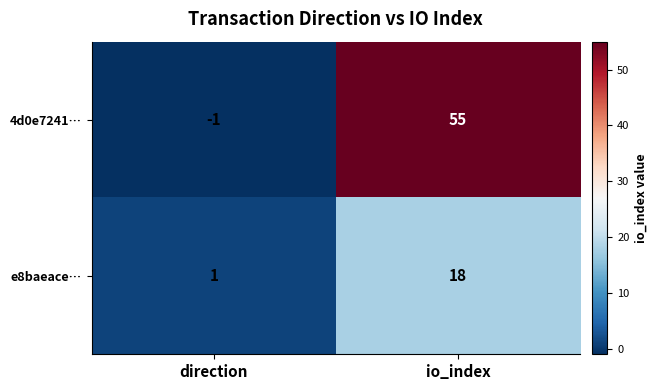

At direction, list the series in order from smallest to largest.

4d0e7241…, e8baeace…